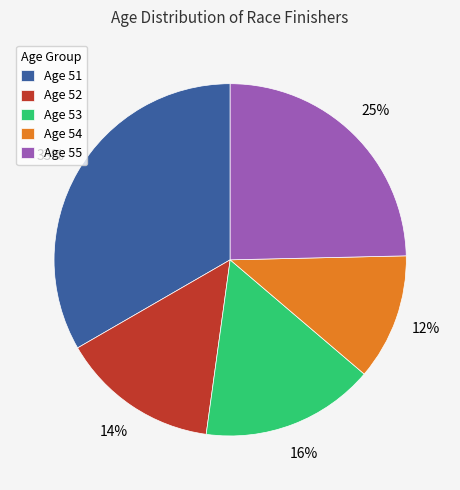

Do Age 54 and Age 51 together represent more than half of the pie?

No